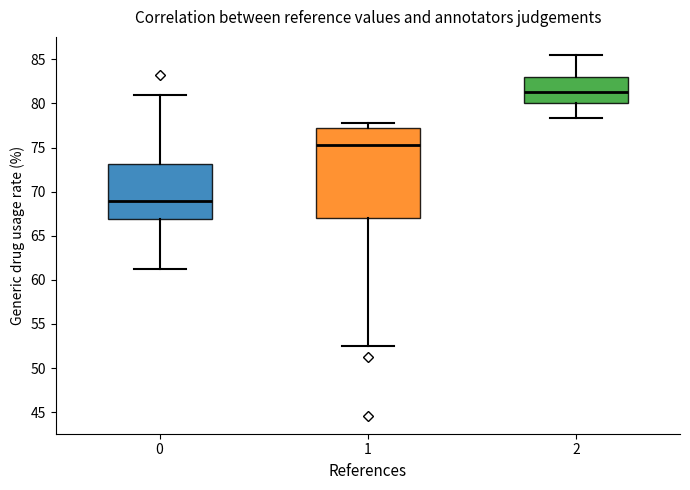

Reading left to right, read every box against the y-axis: the position of its median line, the range the box covers, and the ends of its whiskers. The values are not printed on the chart, so give them approximately, as read against the axis.

0: median 69.0, box 67.0 to 73.0, whiskers 61.0 to 81.0
1: median 75.5, box 67.0 to 77.5, whiskers 52.5 to 78.0
2: median 81.5, box 80.0 to 83.0, whiskers 78.5 to 85.5